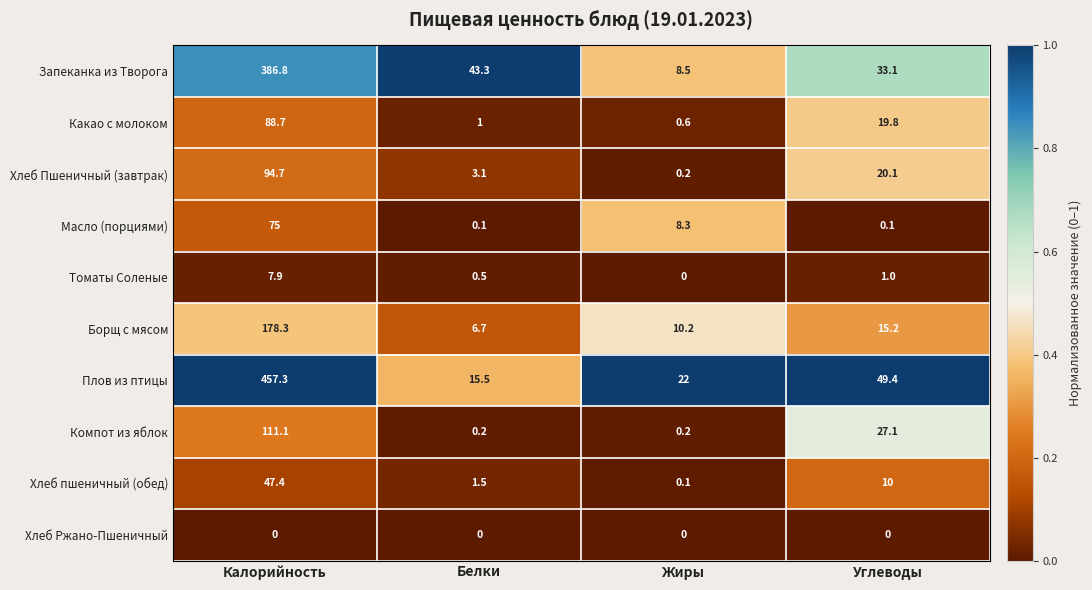

What is the total value across all series at Калорийность?

1447.2